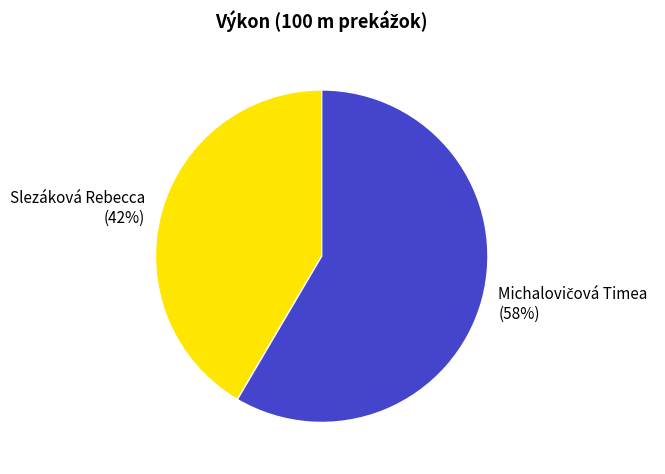

To the nearest percent, what is the average slice percentage?

50%